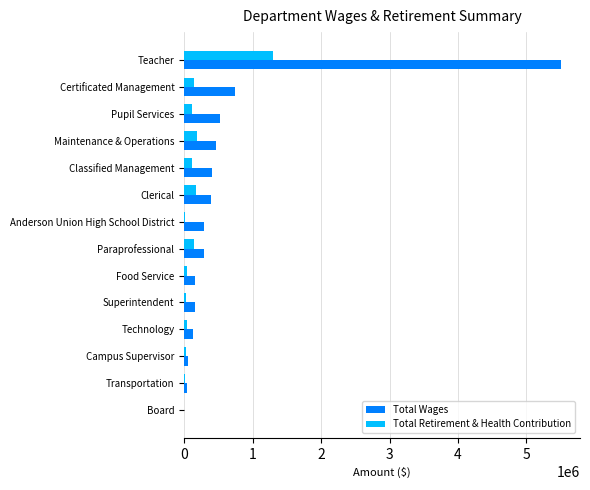

Which category has the highest value in the Total Retirement & Health Contribution series?

Teacher